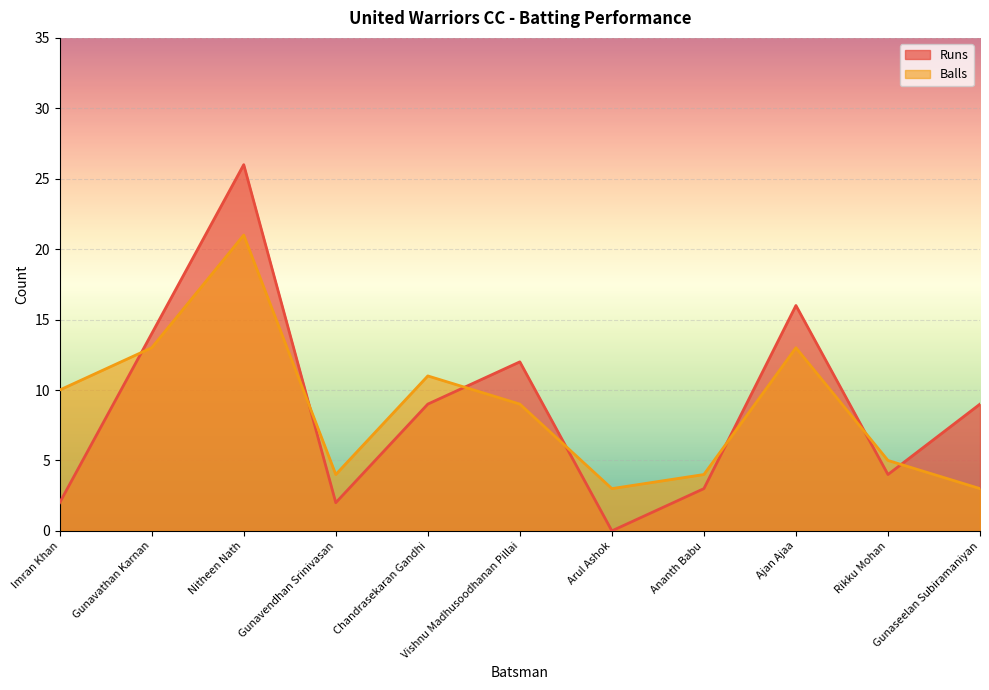

At which label does Balls first exceed 9?

Imran Khan